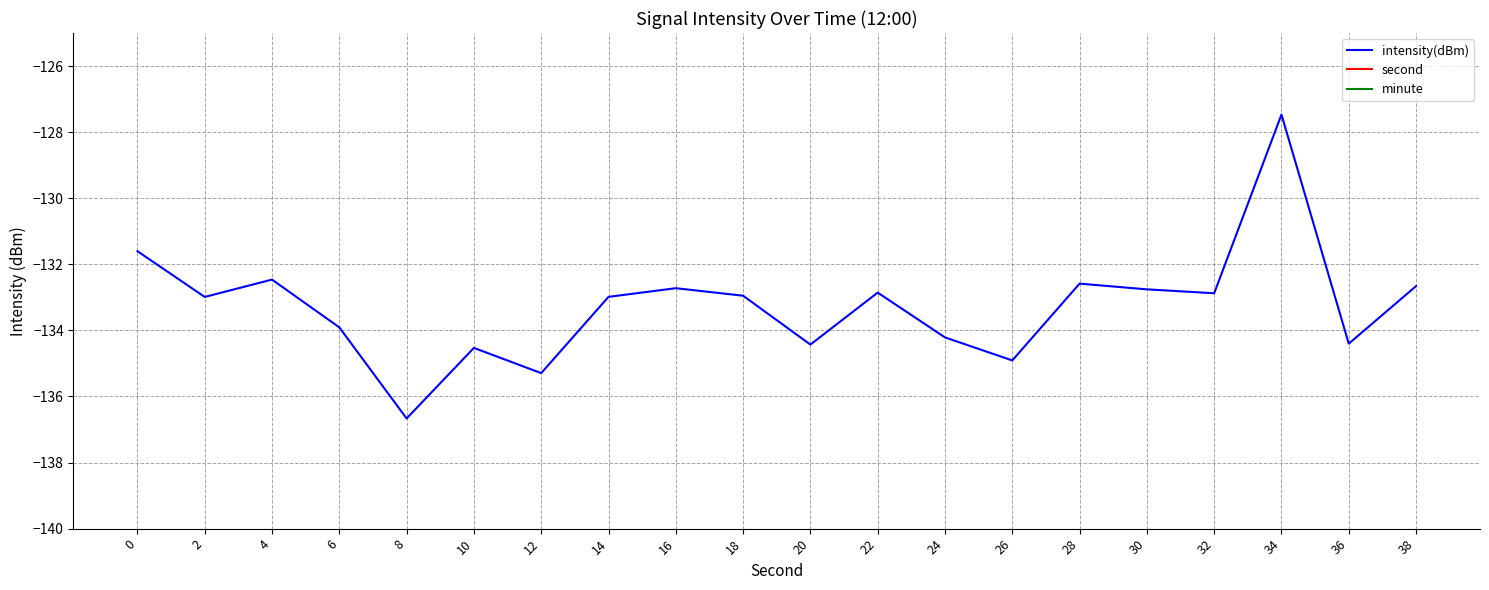

Reading left to right, what are all the values shown in this chart?

intensity(dBm): 0=-131.6	2=-133.0	4=-132.5	6=-133.9	8=-136.7	10=-134.5	12=-135.3	14=-133.0	16=-132.7	18=-133.0	20=-134.4	22=-132.9	24=-134.2	26=-134.9	28=-132.6	30=-132.8	32=-132.9	34=-127.5	36=-134.4	38=-132.7
second: 0=0.0	2=2.0	4=4.0	6=6.0	8=8.0	10=10.0	12=12.0	14=14.0	16=16.0	18=18.0	20=20.0	22=22.0	24=24.0	26=26.0	28=28.0	30=30.0	32=32.0	34=34.0	36=36.0	38=38.0
minute: 0=0.0	2=0.0	4=0.0	6=0.0	8=0.0	10=0.0	12=0.0	14=0.0	16=0.0	18=0.0	20=0.0	22=0.0	24=0.0	26=0.0	28=0.0	30=0.0	32=0.0	34=0.0	36=0.0	38=0.0